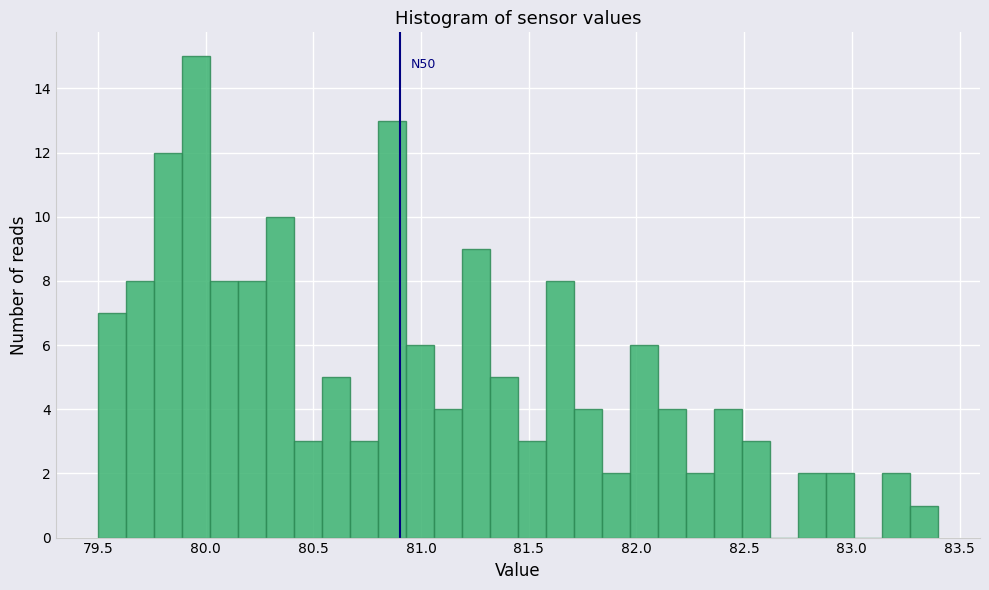

Around what value on the x-axis is the tallest bar? Give the approximate position of its centre, as read against the axis.

79.95